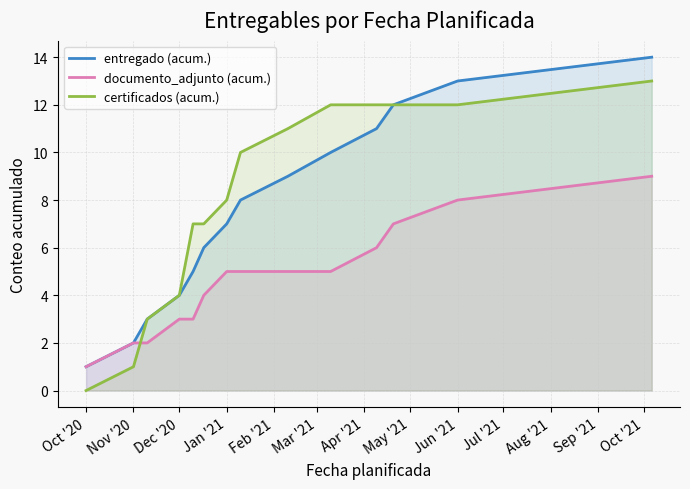

True or false: entregado (acum.) and documento_adjunto (acum.) cross at least once.

False